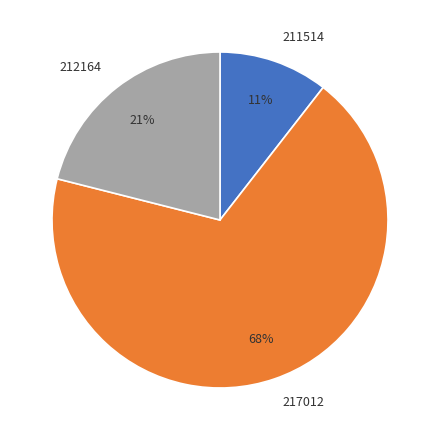

Approximately how many times larger is the value at 217012 compared to 212164?

3.2